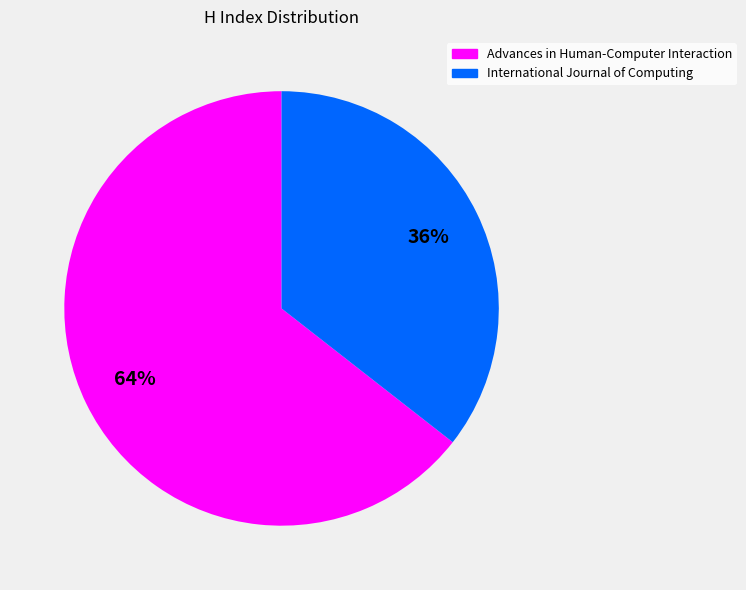

Which has a higher value, Advances in Human-Computer Interaction or International Journal of Computing?

Advances in Human-Computer Interaction